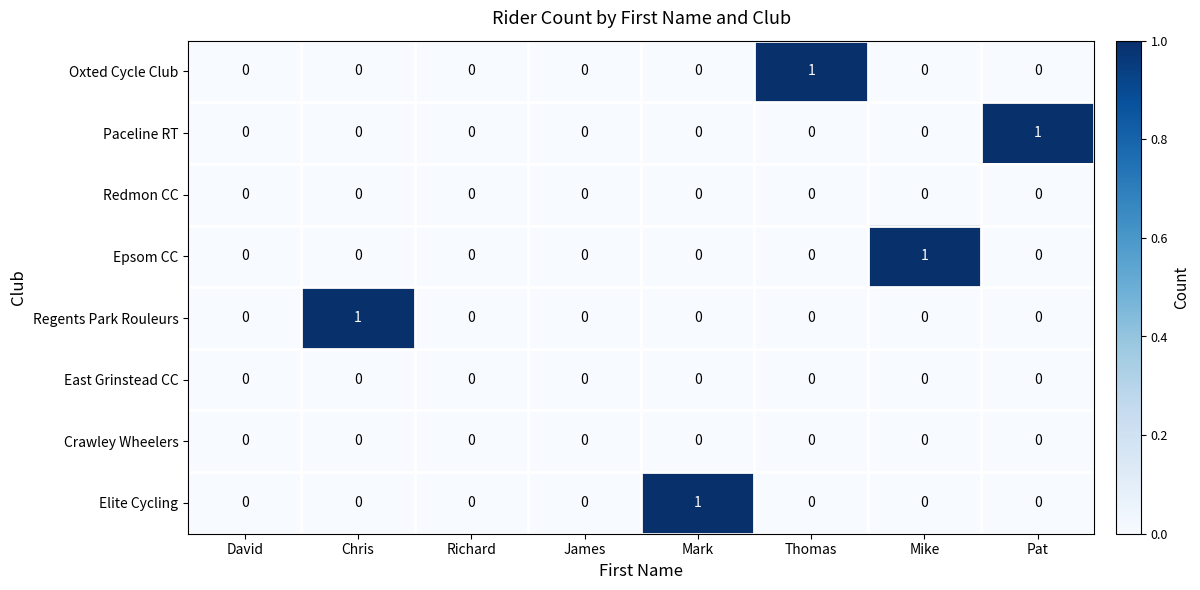

Which category has the highest value in the Elite Cycling series?

Mark